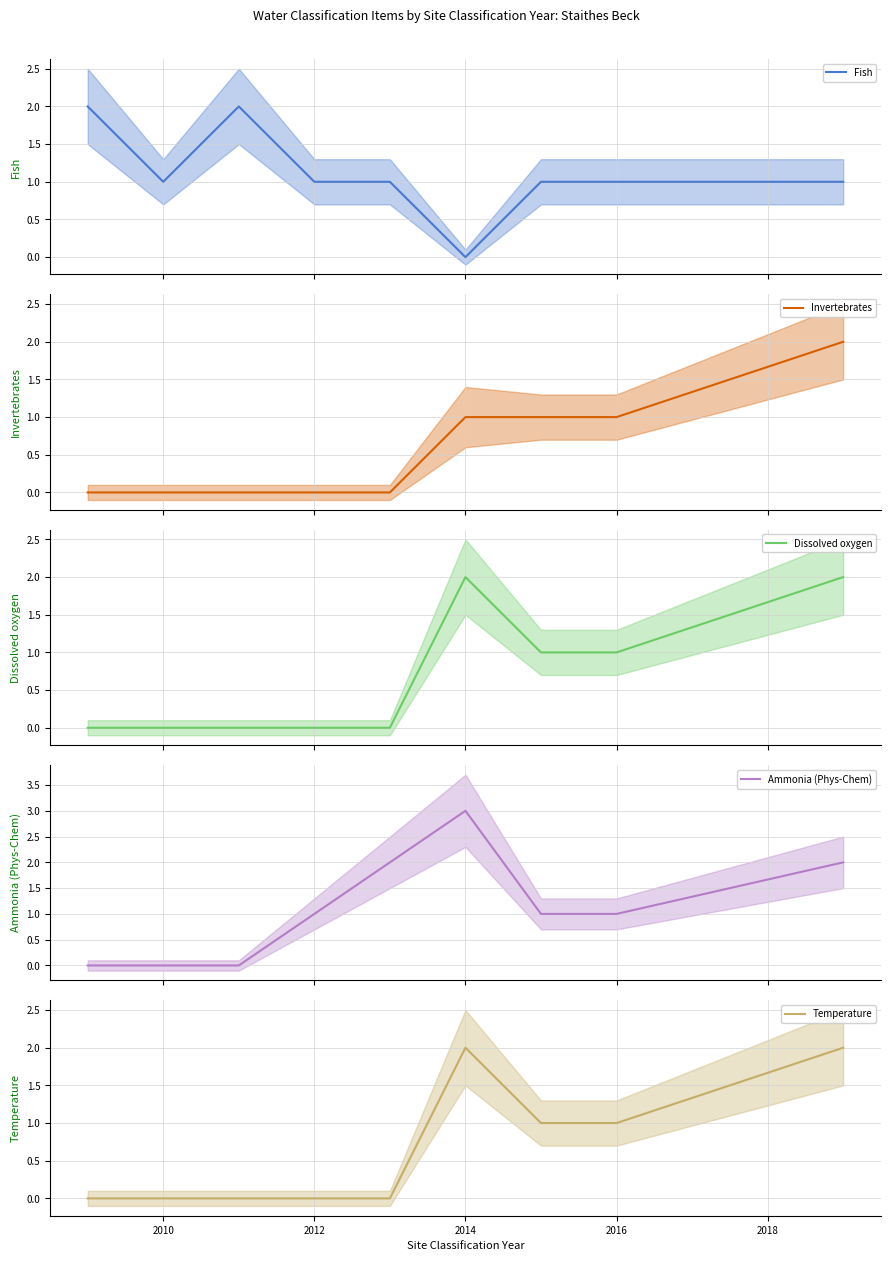

True or false: Temperature has a value of 0 at 2010.

True